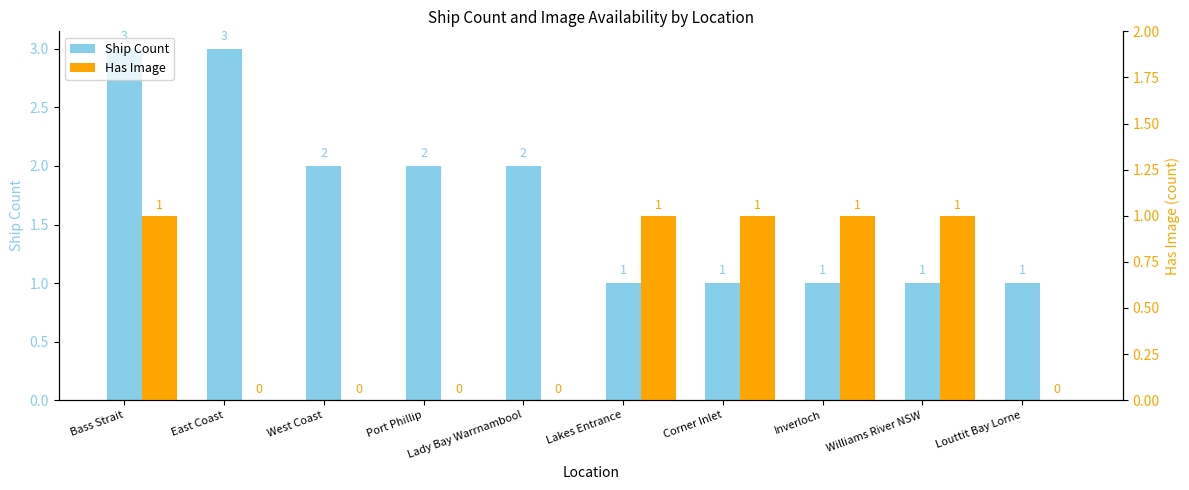

Read the Ship Count value at Bass Strait.

3